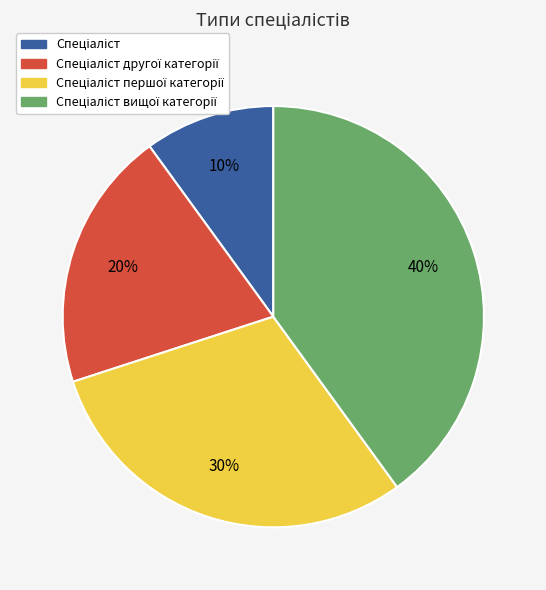

To the nearest percent, what is the average slice percentage?

25%